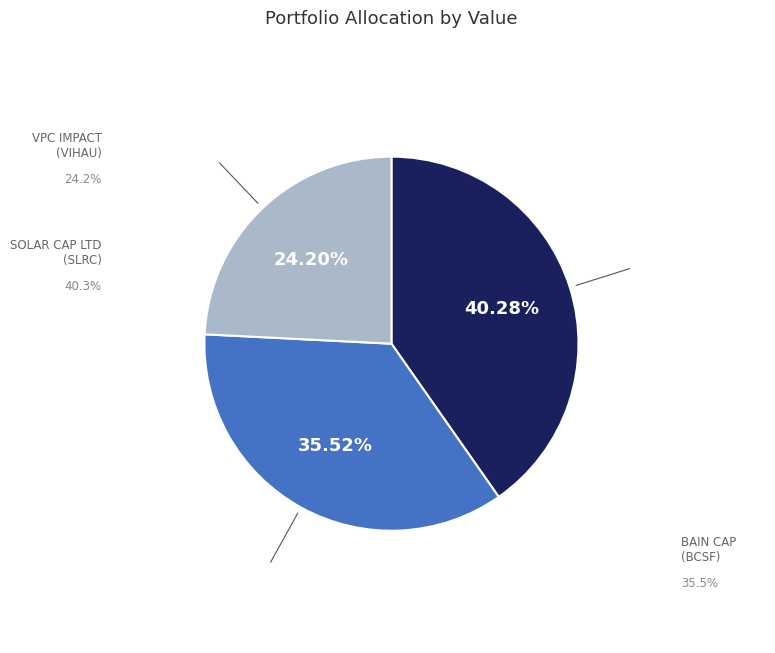

Does any single category account for the majority?

No